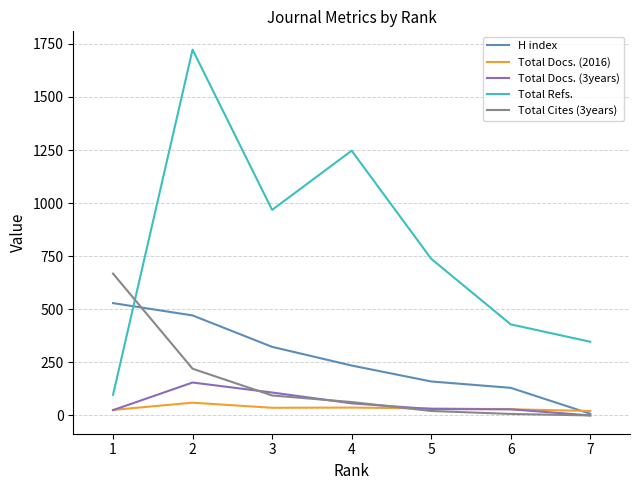

Which series has the widest spread of values?

Total Refs.